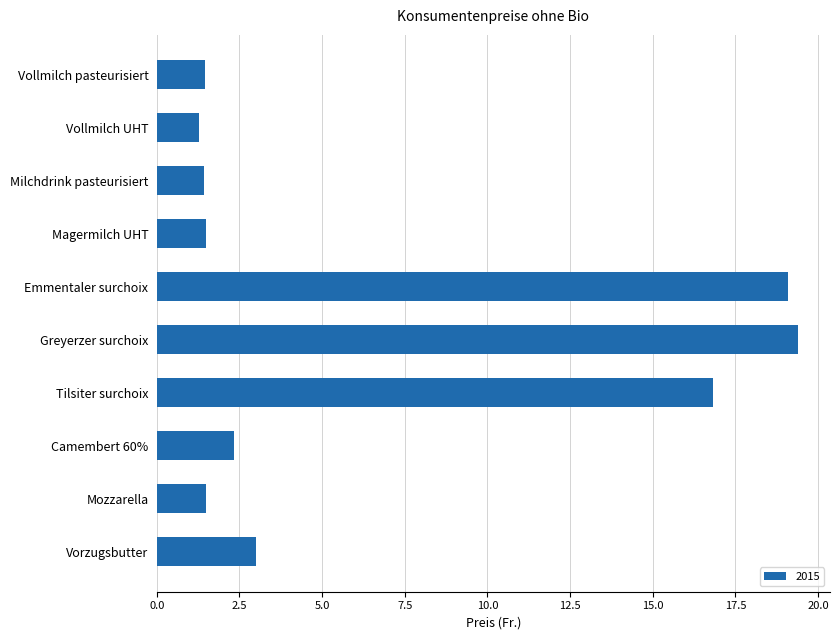

What is the ratio of the value at Greyerzer surchoix to the value at Mozzarella?

13.1